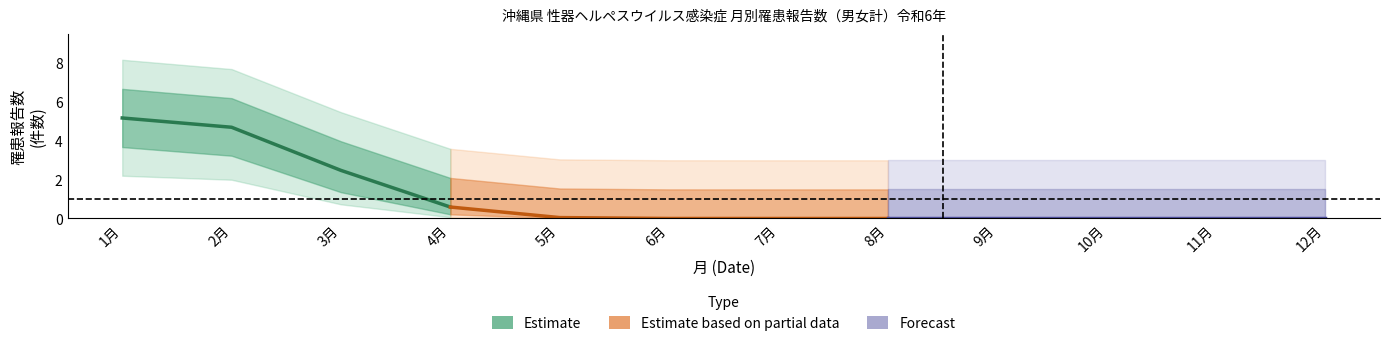

Is this an area chart (filled region under the line)?

No